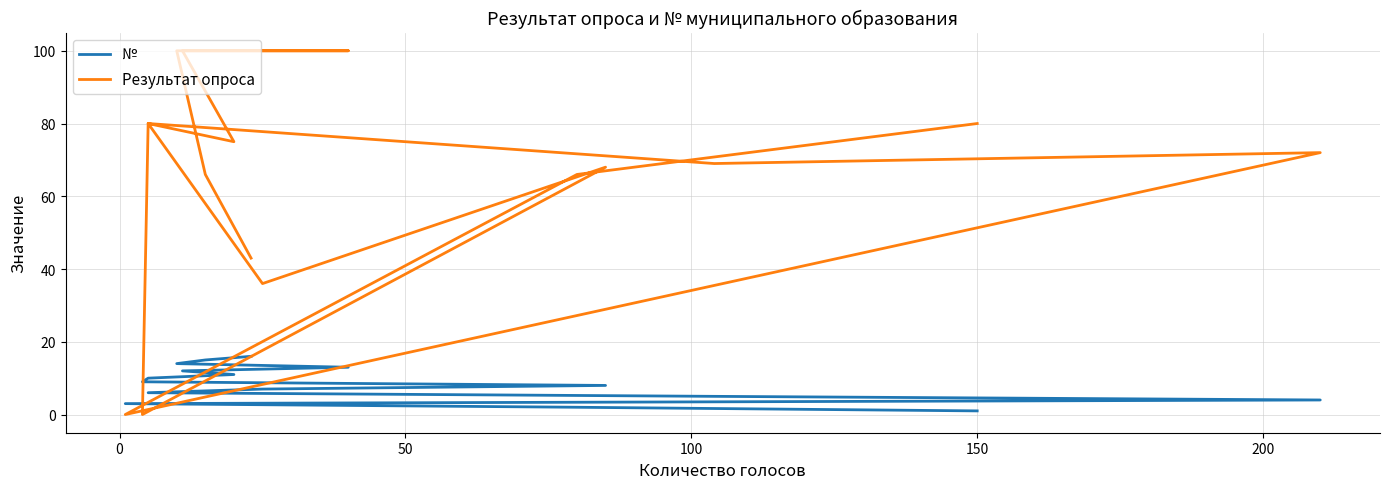

True or false: № has more than 0 interior local peaks.

False